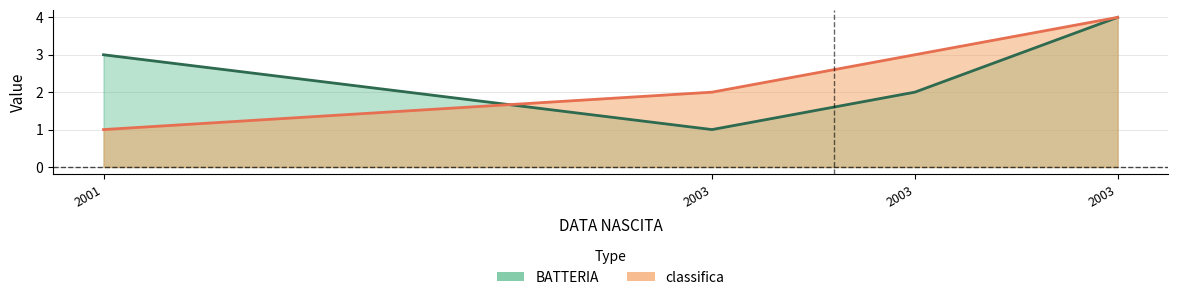

What is the maximum value shown in the chart?

4